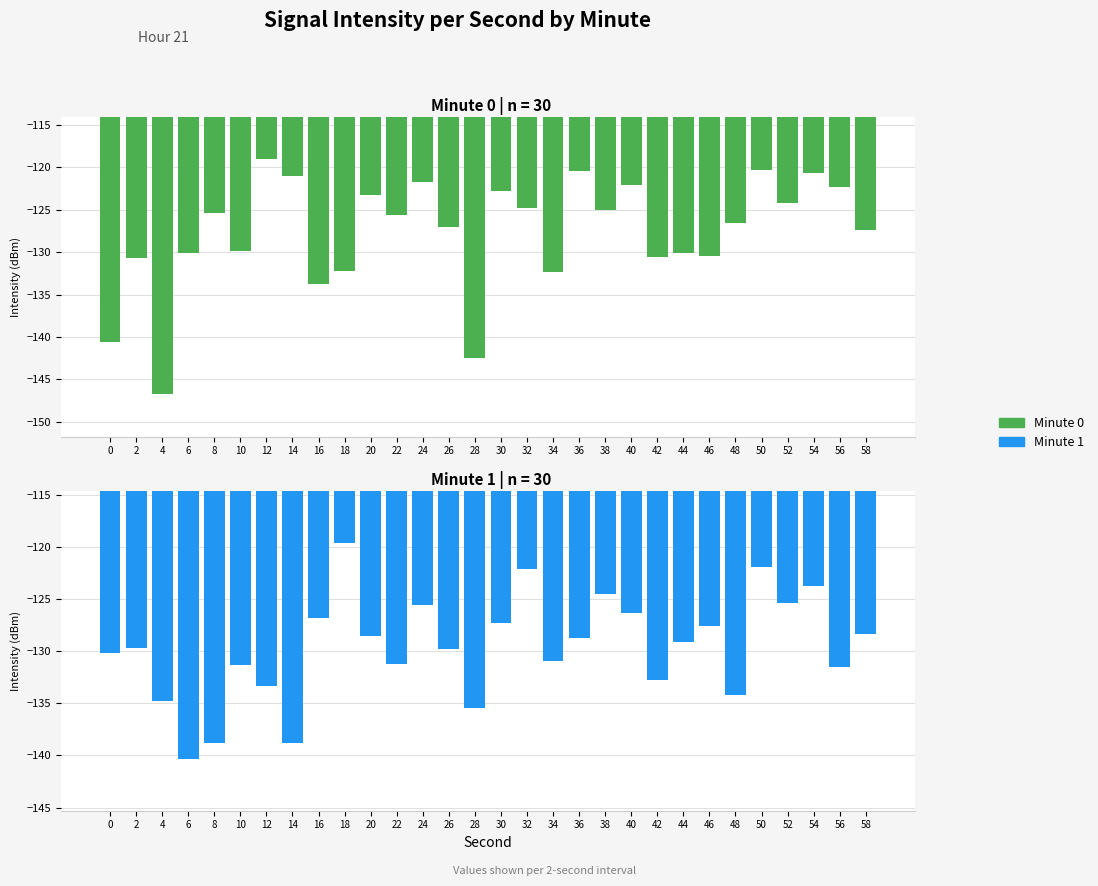

What is the difference between the second highest and minimum values in the minute_0 series?

26.4